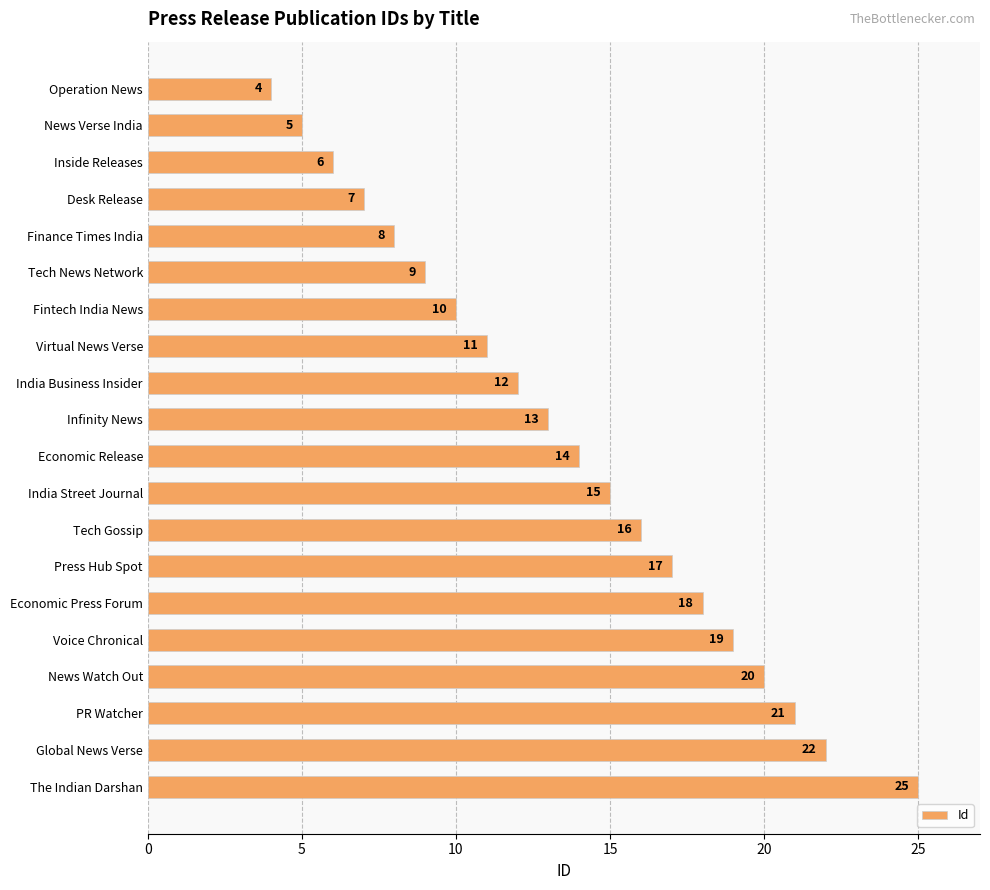

List the labels in order of value, smallest first.

Operation News, News Verse India, Inside Releases, Desk Release, Finance Times India, Tech News Network, Fintech India News, Virtual News Verse, India Business Insider, Infinity News, Economic Release, India Street Journal, Tech Gossip, Press Hub Spot, Economic Press Forum, Voice Chronical, News Watch Out, PR Watcher, Global News Verse, The Indian Darshan